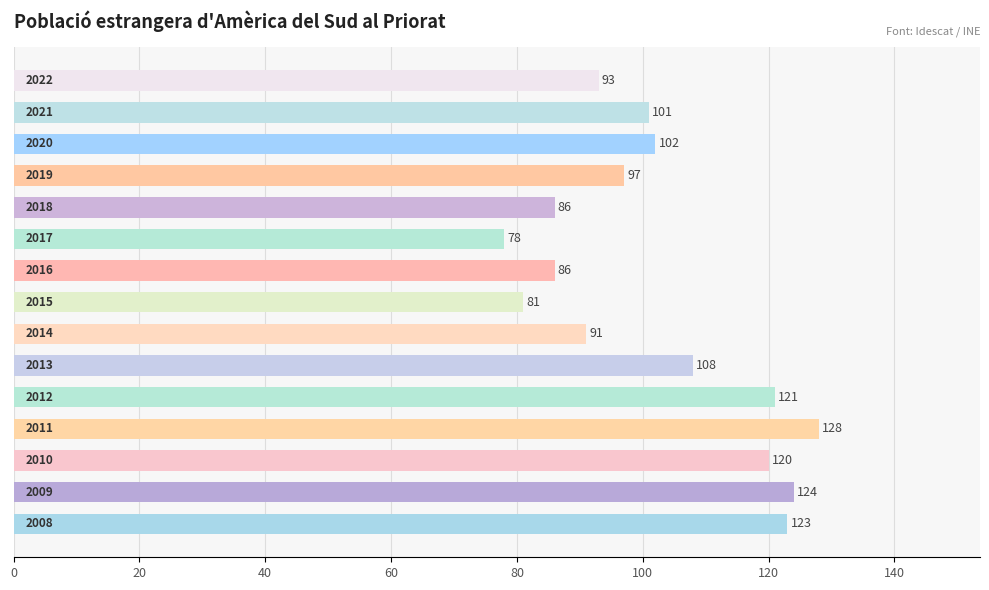

What is the average value?

103